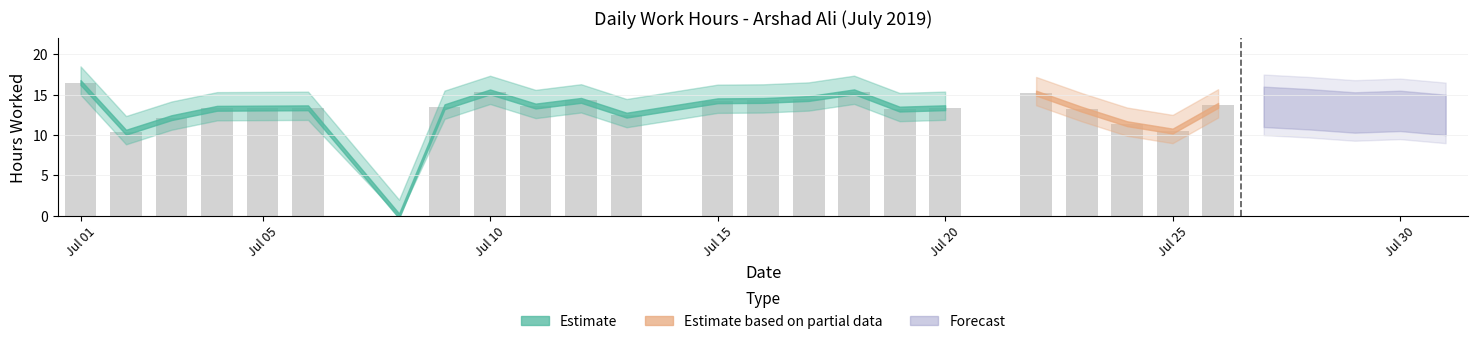

What is the greatest value displayed?

16.5